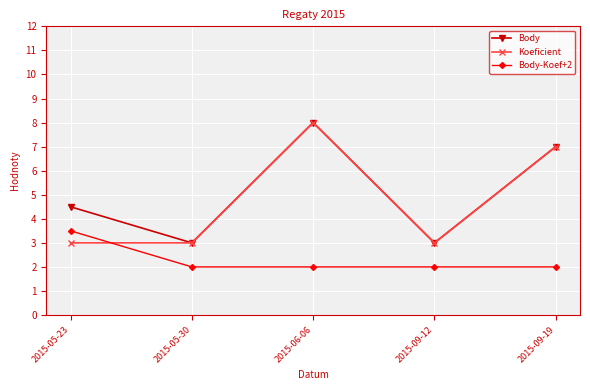

Where is the first local maximum for Koeficient?

2015-06-06